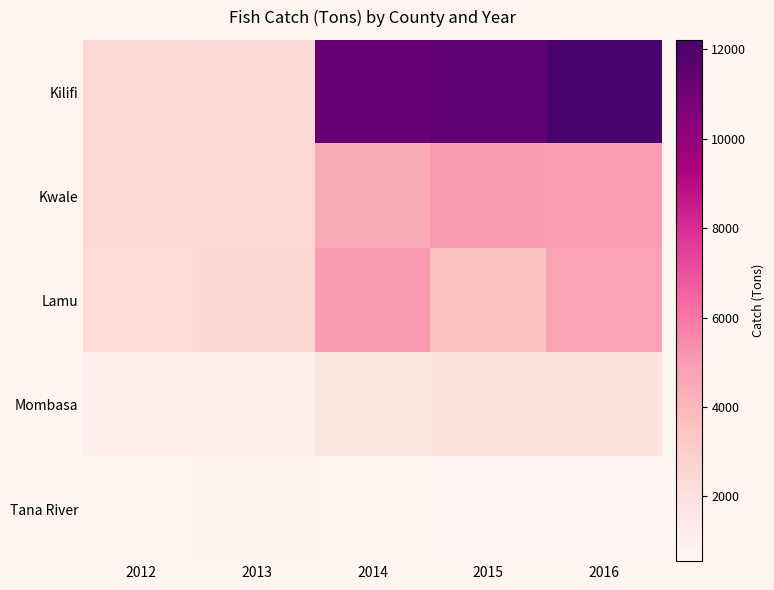

Which series changed the most between 2012 and 2016?

Kilifi